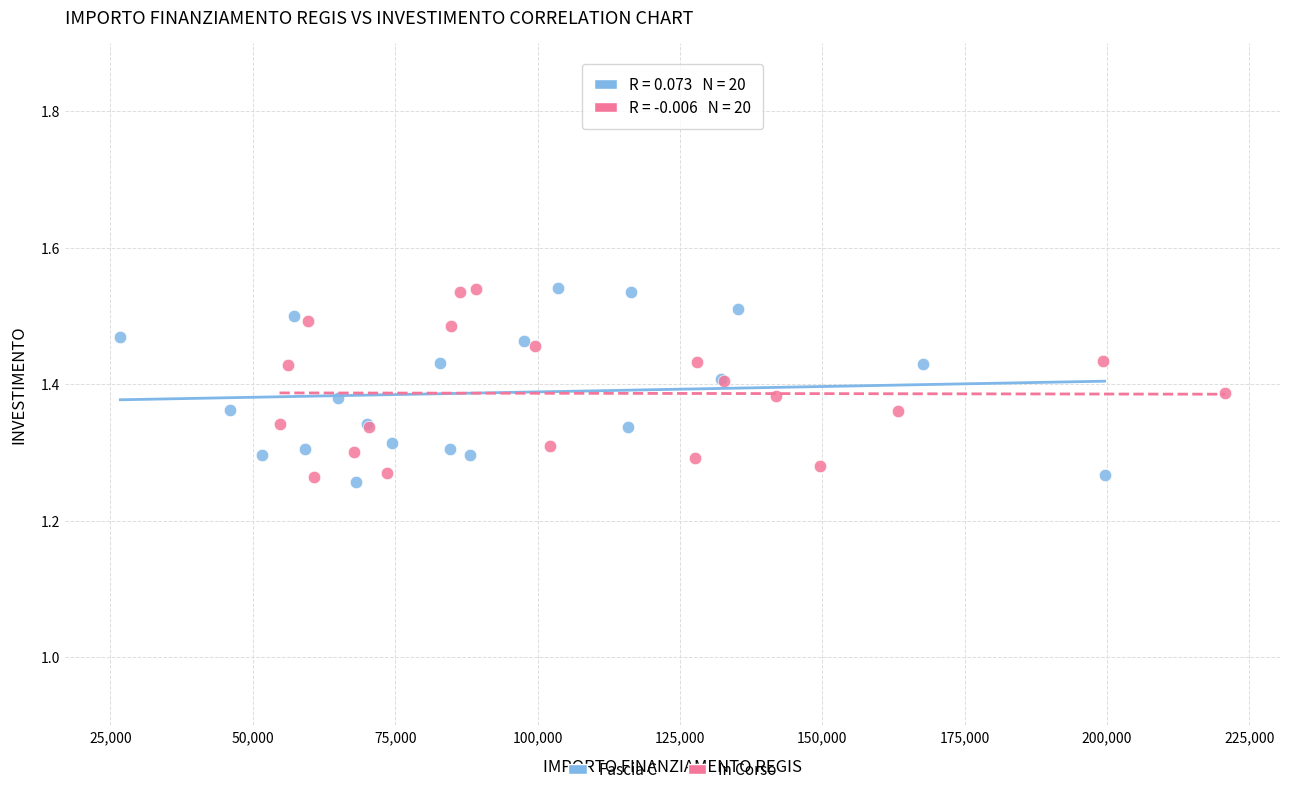

What are all the series names shown in the legend?

Fascia C, In Corso